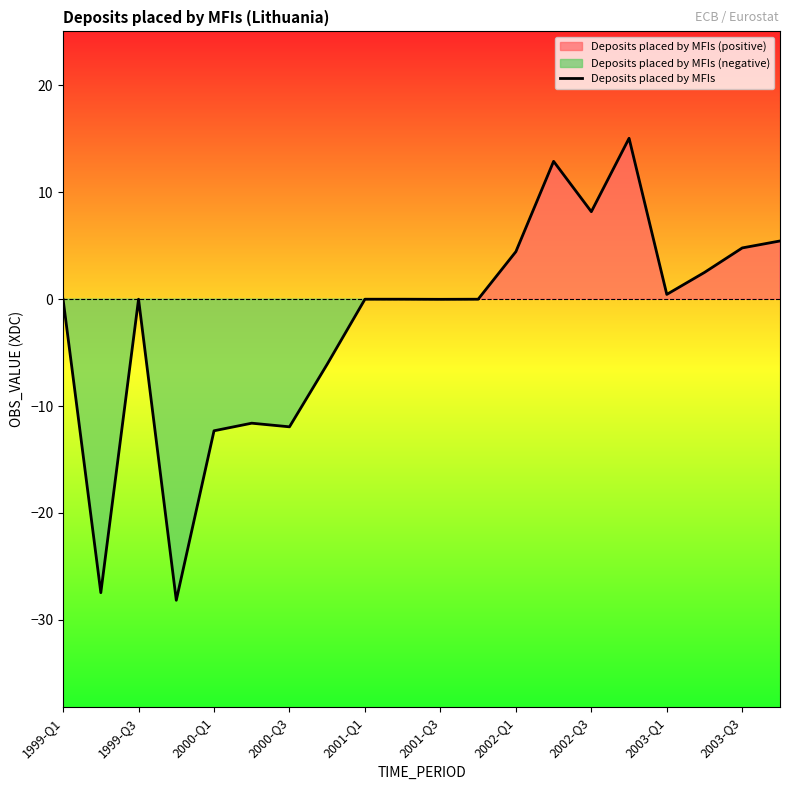

Is it true that Deposits placed by MFIs equals -2.4 at 2000-Q3?

False